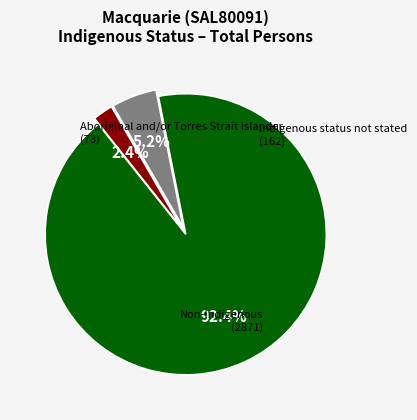

How many segments does this pie chart have?

3